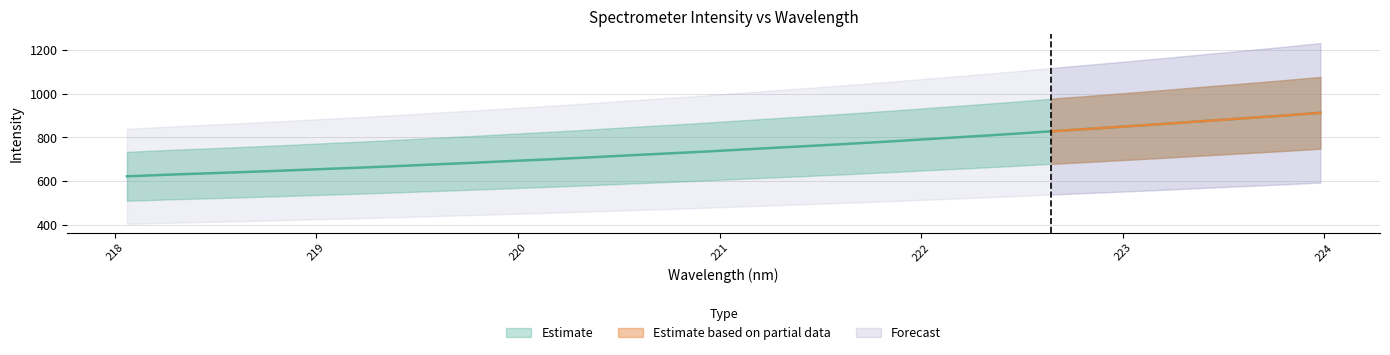

Rank the categories by value from lowest to highest.

218.0596, 218.2508, 218.442, 218.6332, 218.8244, 219.0156, 219.2067, 219.3979, 219.589, 219.7801, 219.9712, 220.1623, 220.3533, 220.5444, 220.7354, 220.9264, 221.1174, 221.3083, 221.4993, 221.6902, 221.8812, 222.0721, 222.263, 222.4538, 222.6447, 222.8355, 223.0264, 223.2172, 223.408, 223.5987, 223.7895, 223.9802